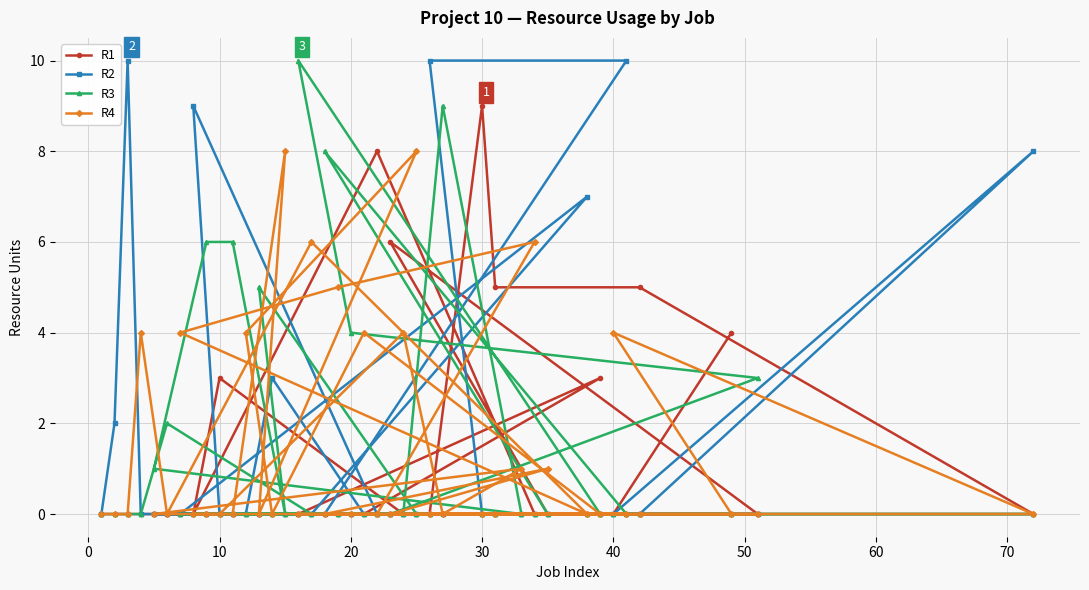

How many times do R3 and R4 cross each other?

9